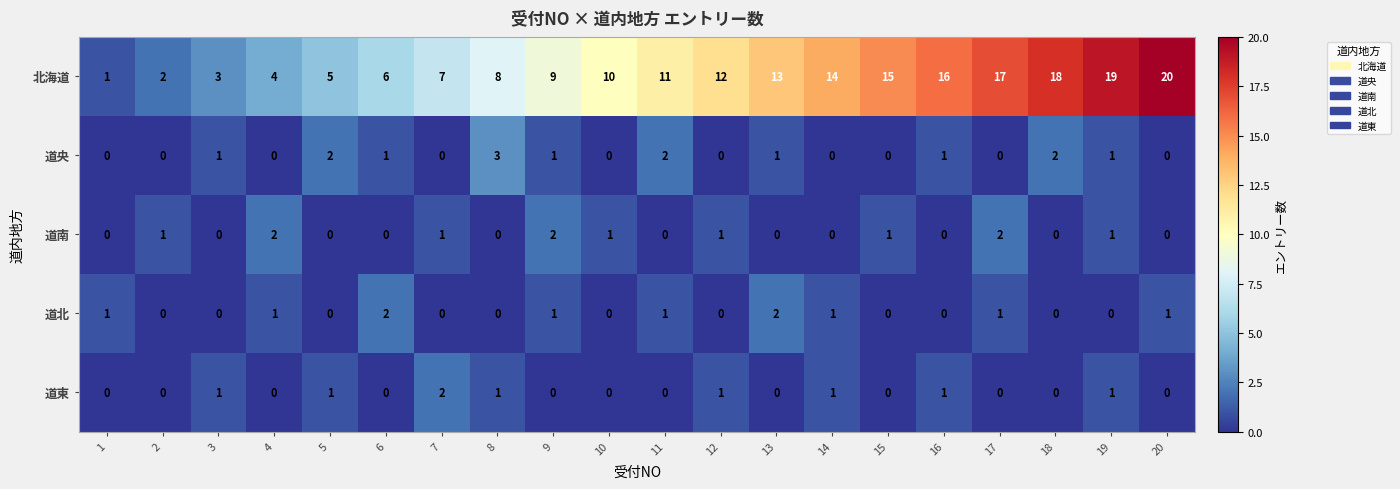

What is the greatest value displayed?

20